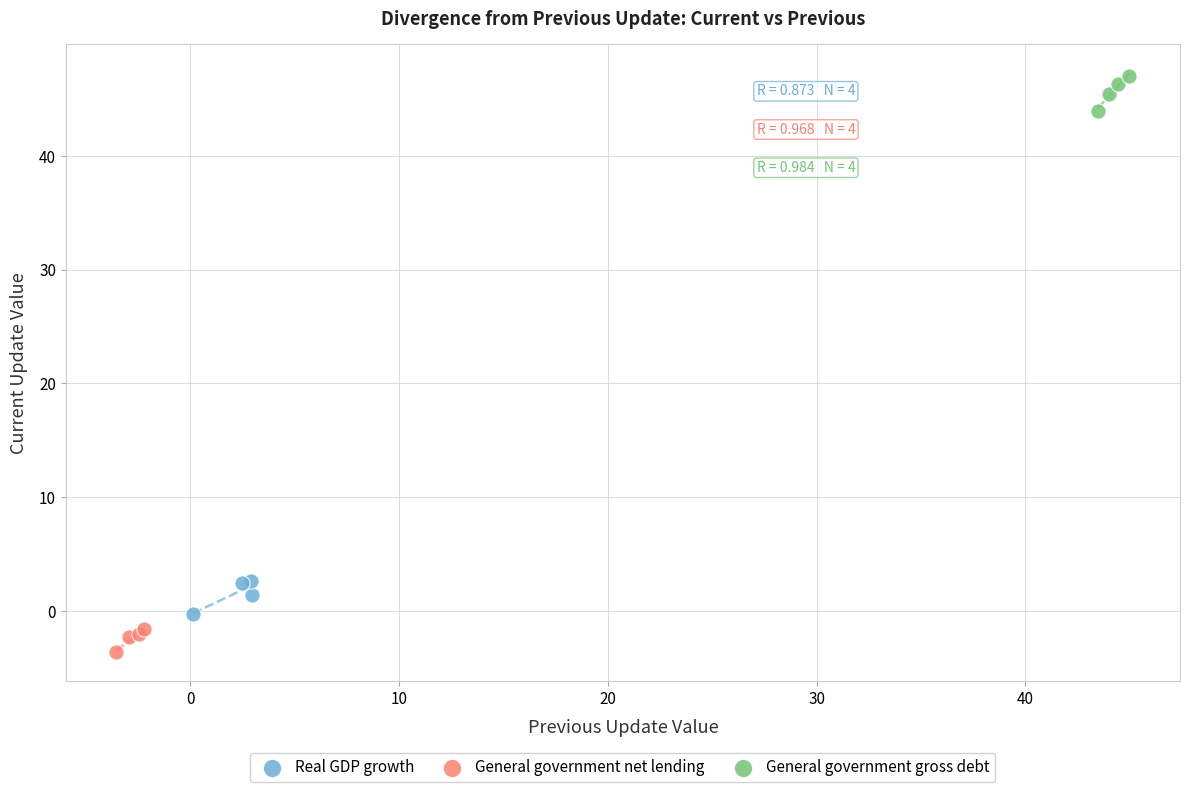

Which series contains the lowest Y value?

General government net lending